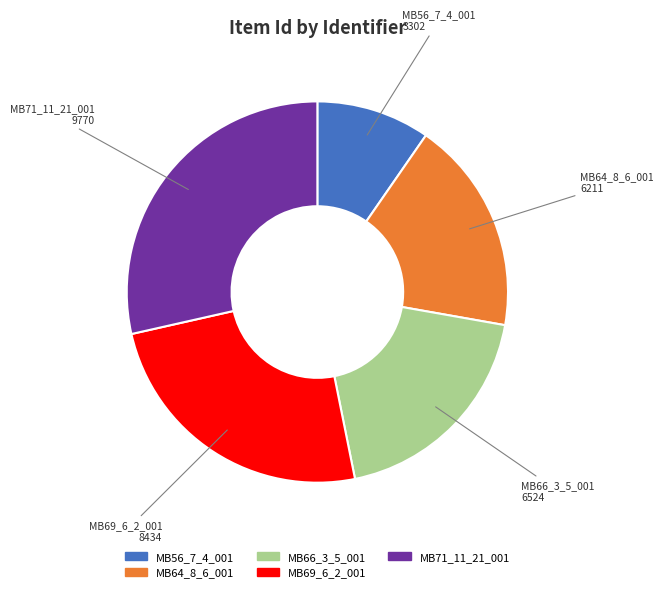

Count the number of slices in the pie.

5